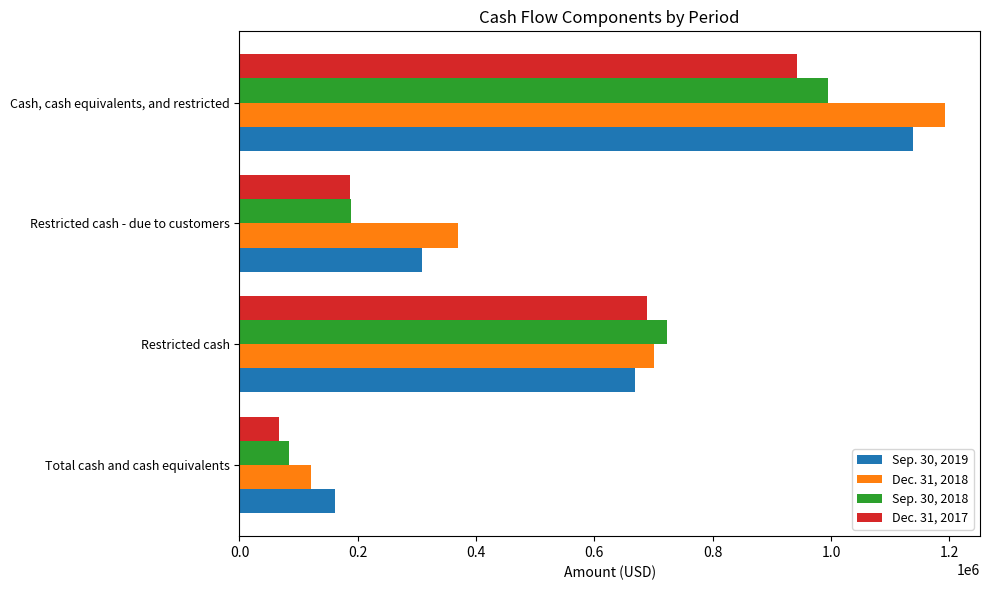

Which series has the widest spread of values?

Dec. 31, 2018